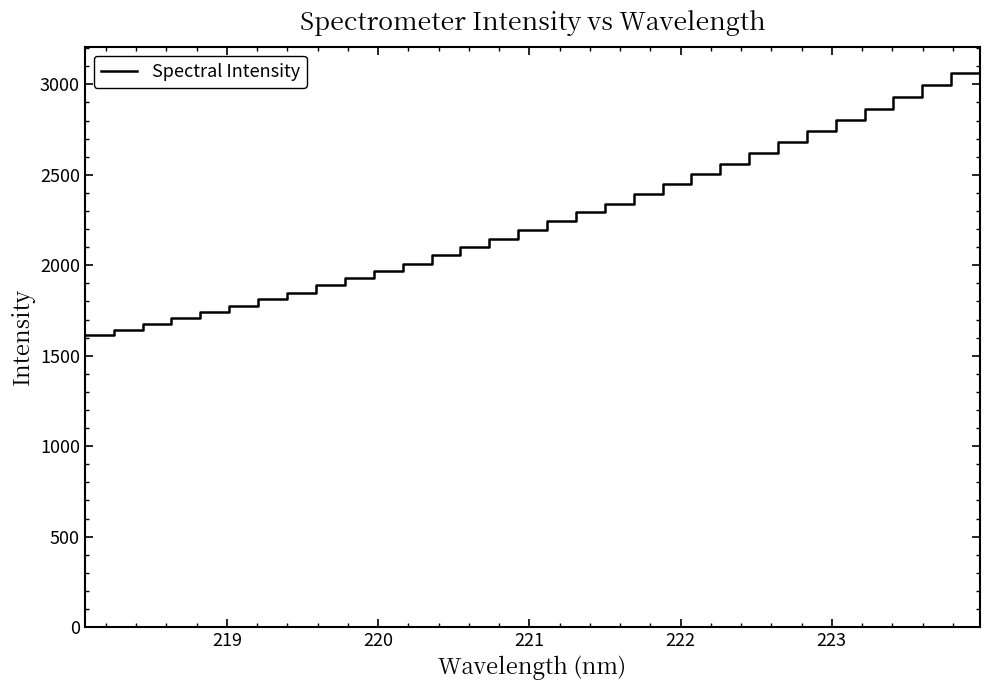

What is the maximum value shown in the chart?

3132.7